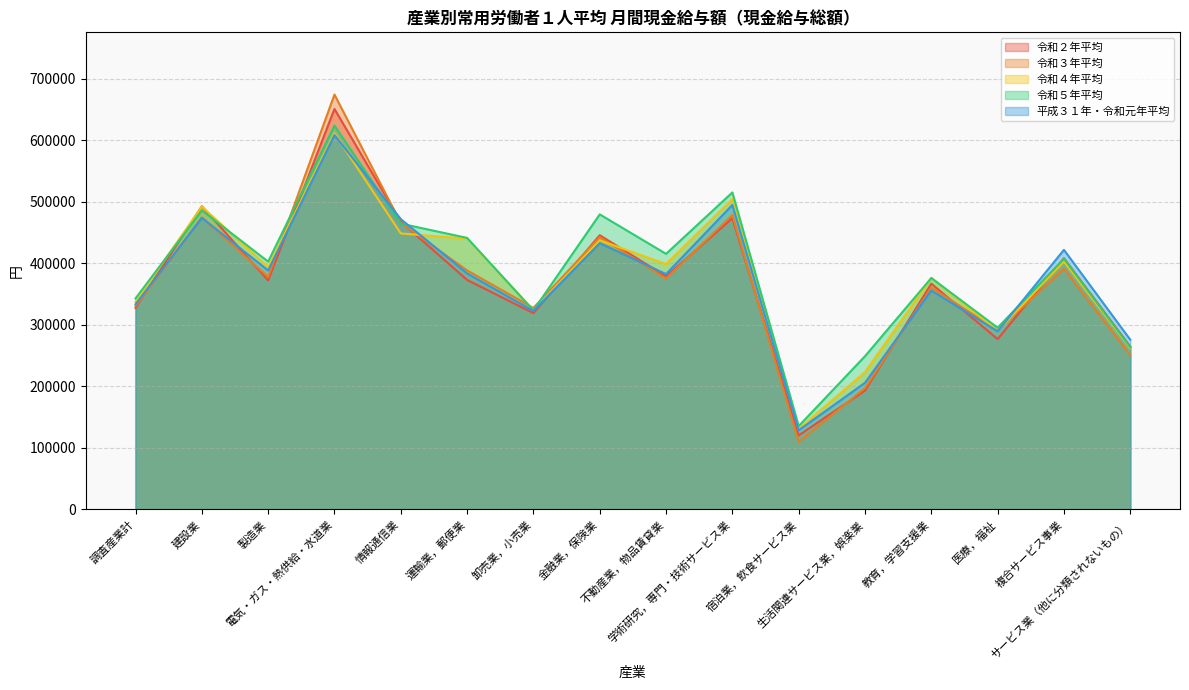

How many categories are shown in the chart?

16